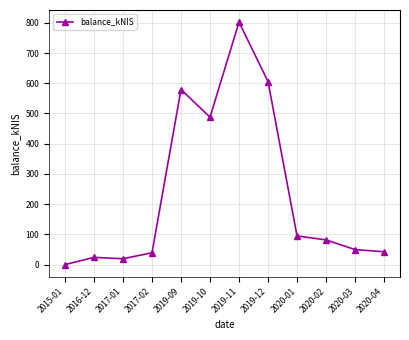

Which has a higher value, 2016-12 or 2019-09?

2019-09